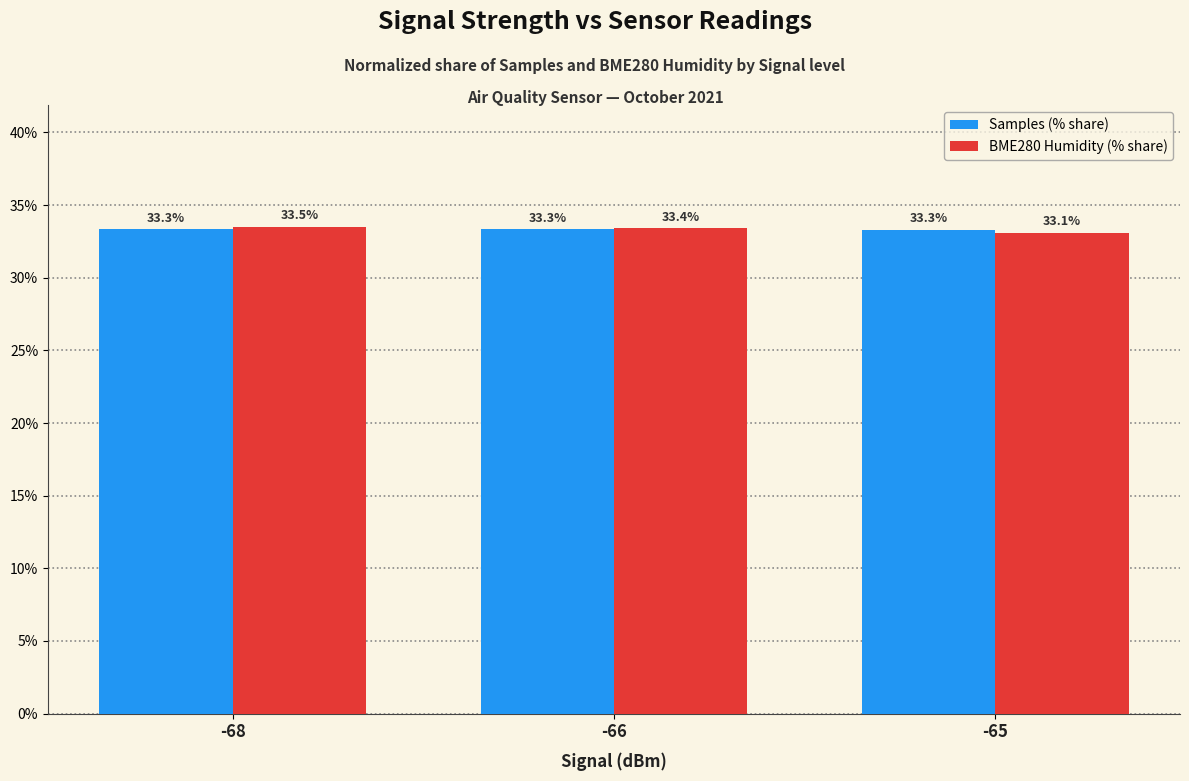

Which series has the widest spread of values?

BME280 Humidity (% share)